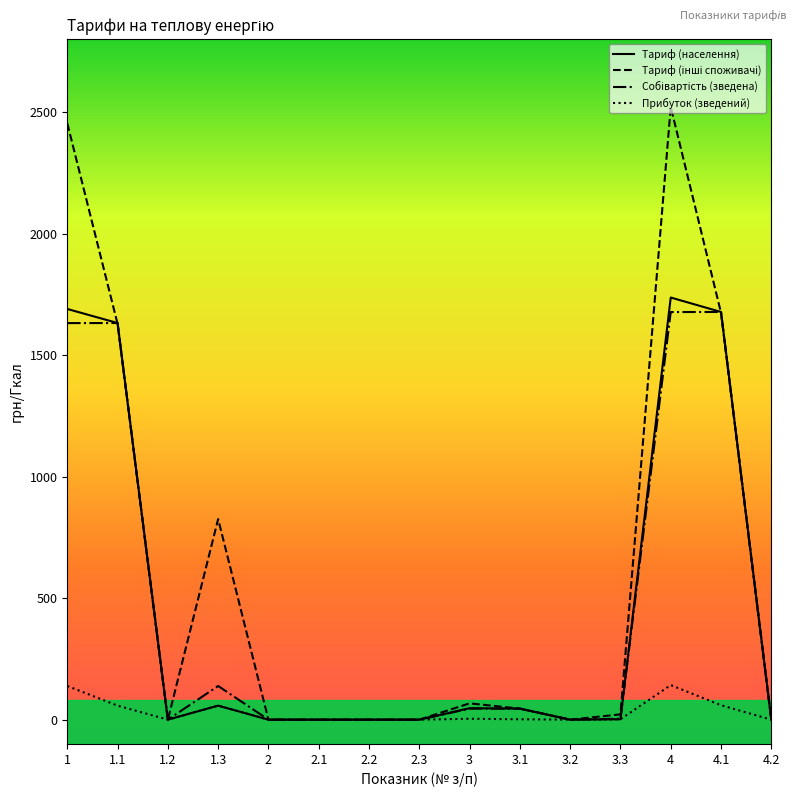

The value of Прибуток (зведений) at 4 is 247.5. True or false?

False